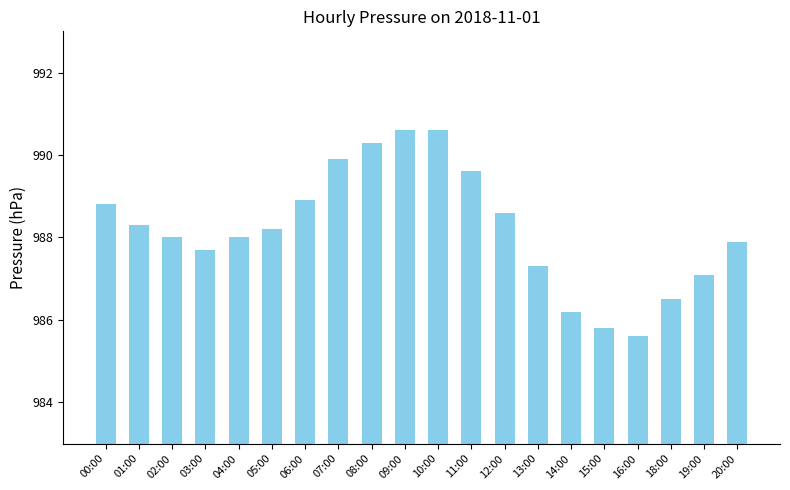

How many data points does each series have?

20